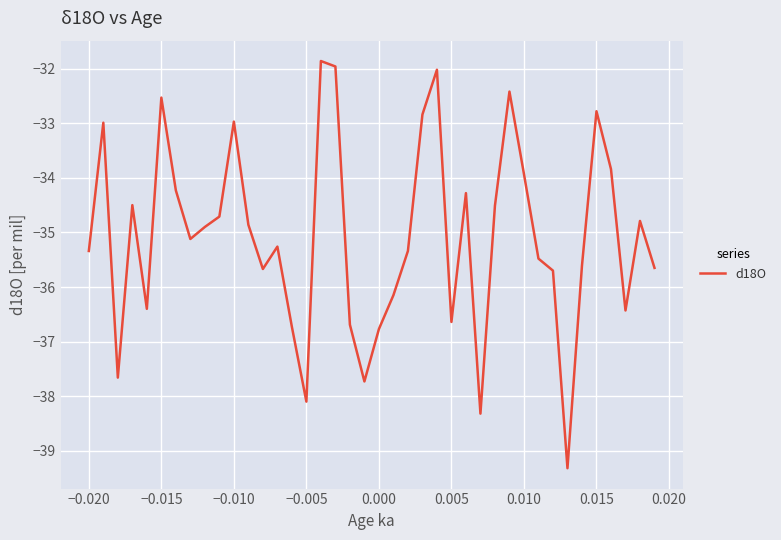

What is the maximum value shown in the chart?

-31.9